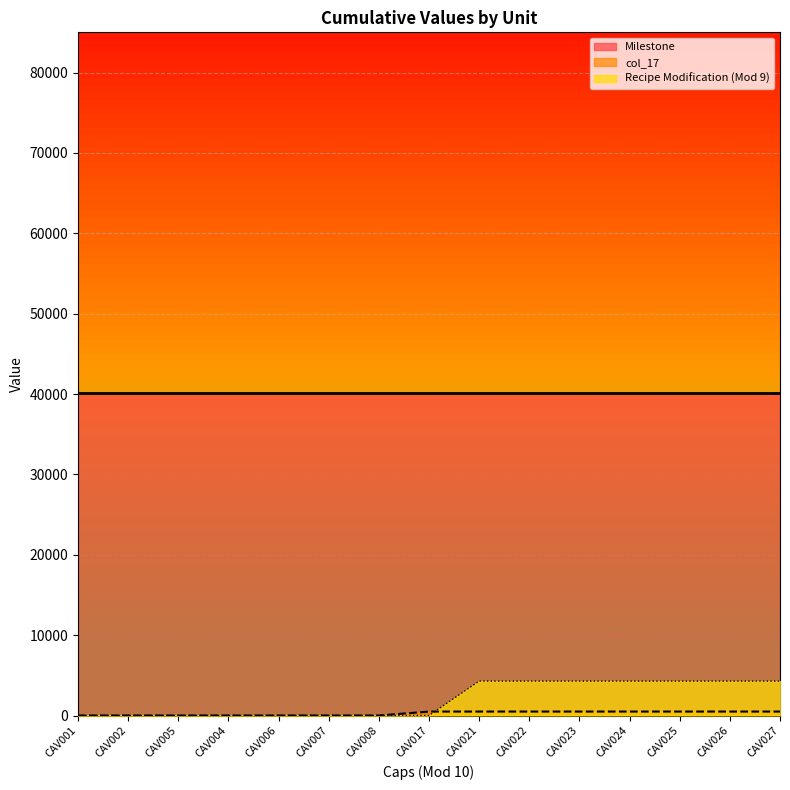

The value of Milestone at CAV008 is 66195.9. True or false?

False